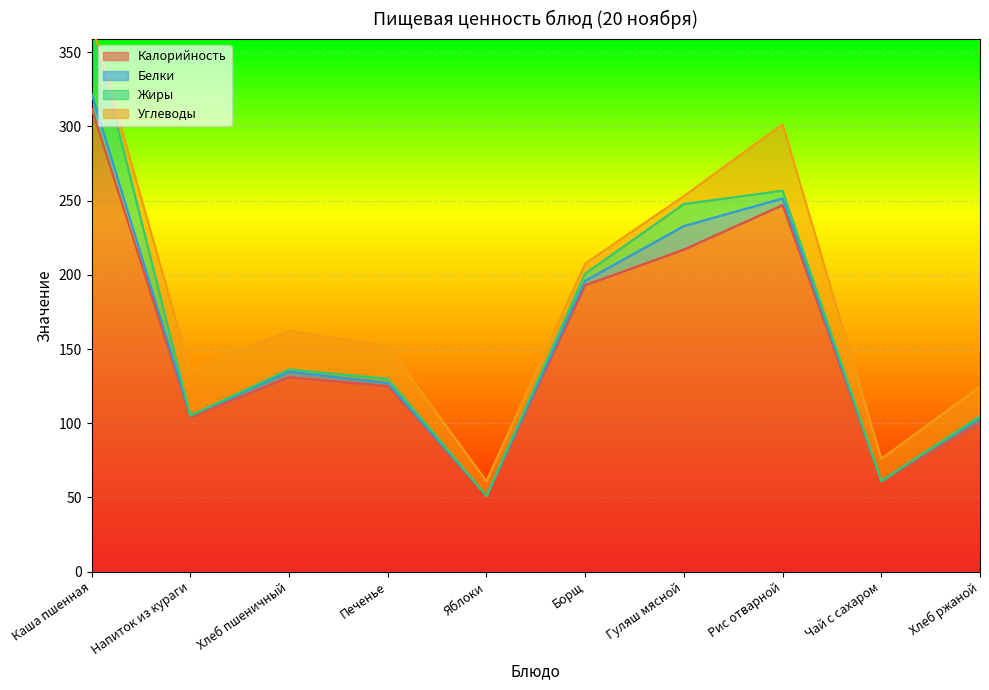

At which category is the sum across all series the highest?

Каша пшенная